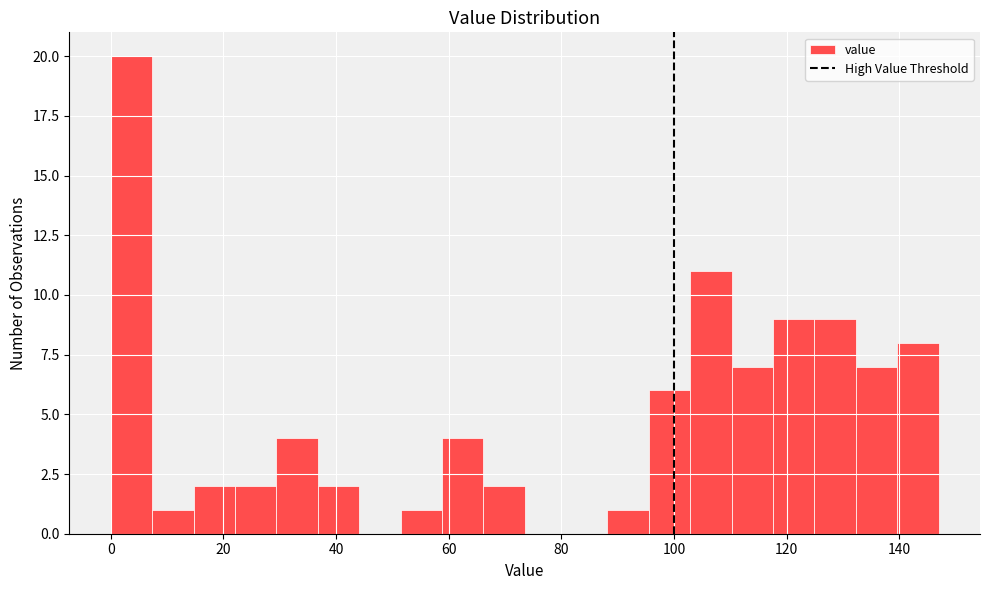

Around what value on the x-axis is the tallest bar? Give the approximate position of its centre, as read against the axis.

4